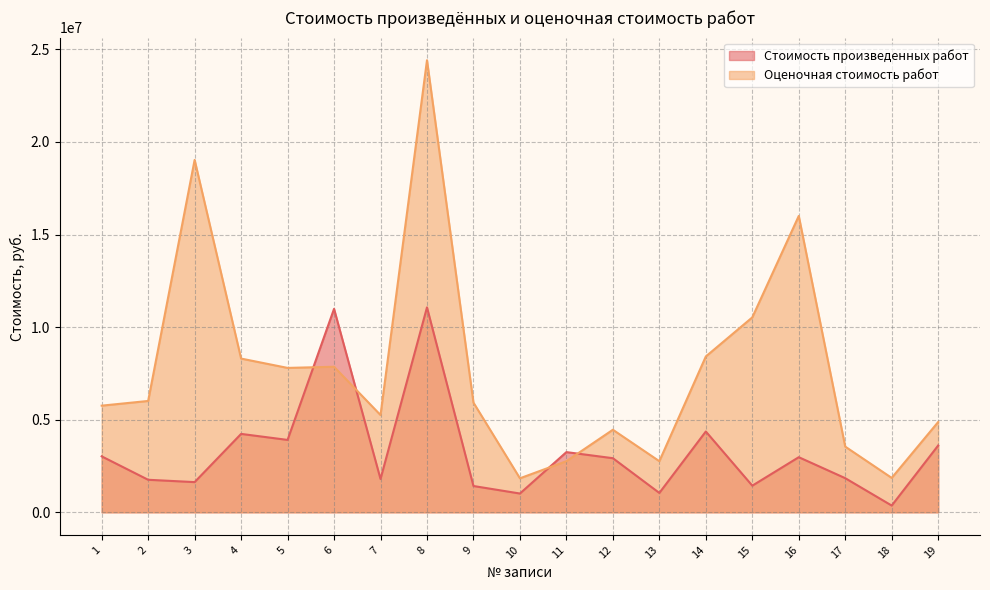

Which series has the largest range (max minus min)?

Оценочная стоимость работ